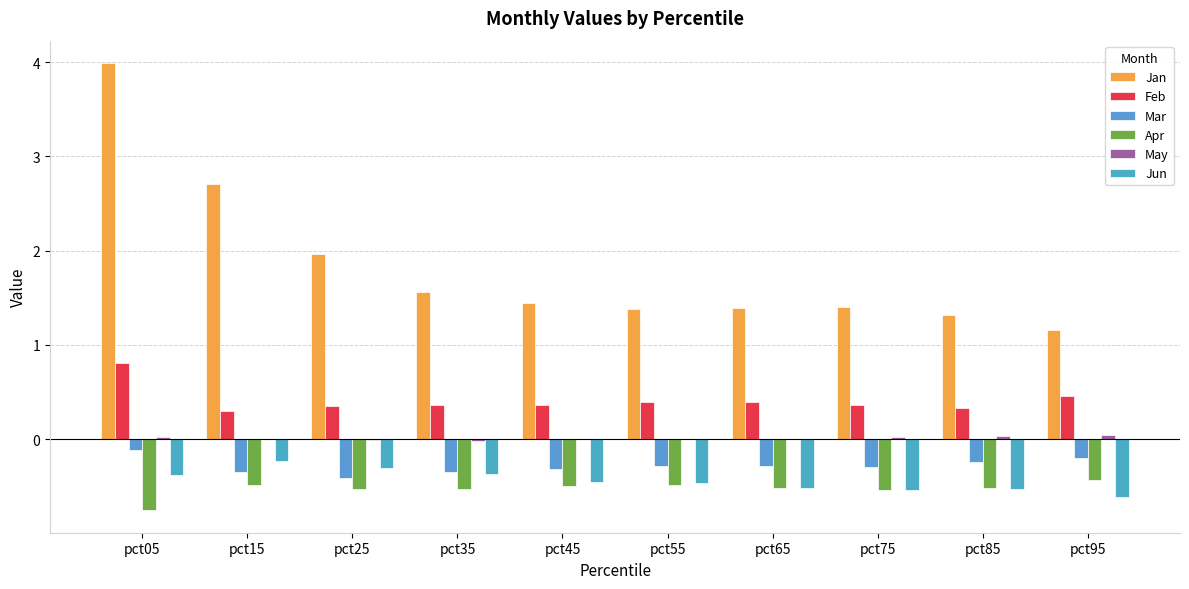

Read the Feb value at pct05.

0.8